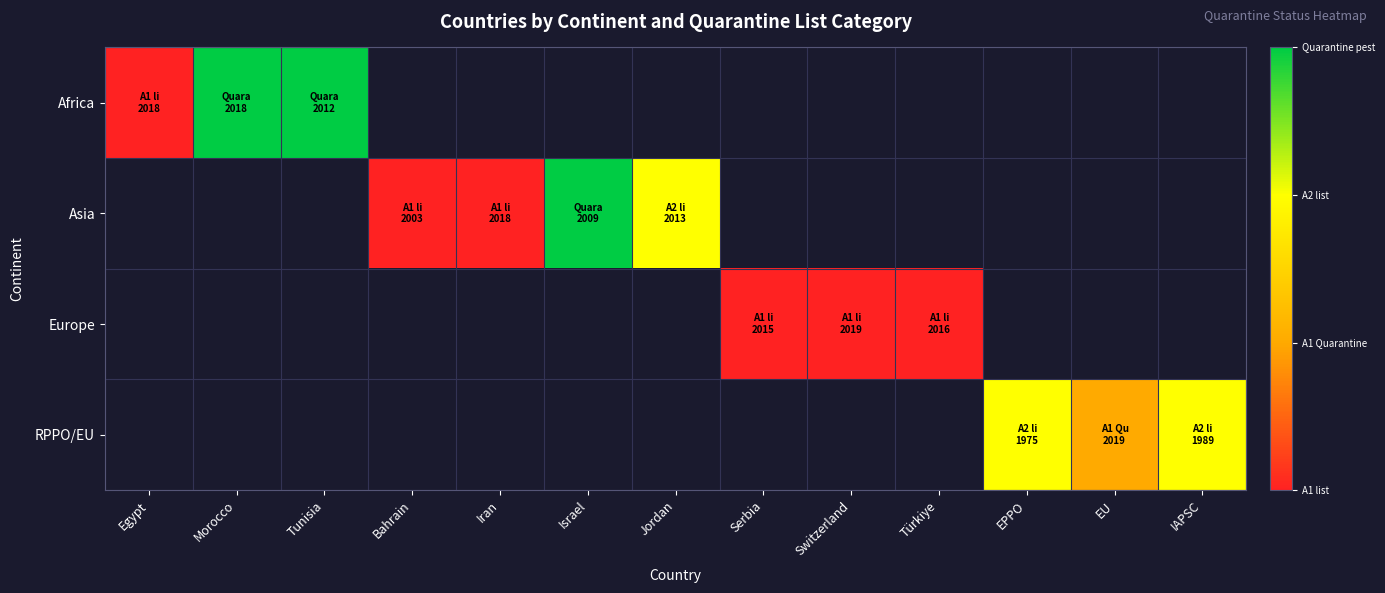

What is the maximum value shown in the chart?

3.0